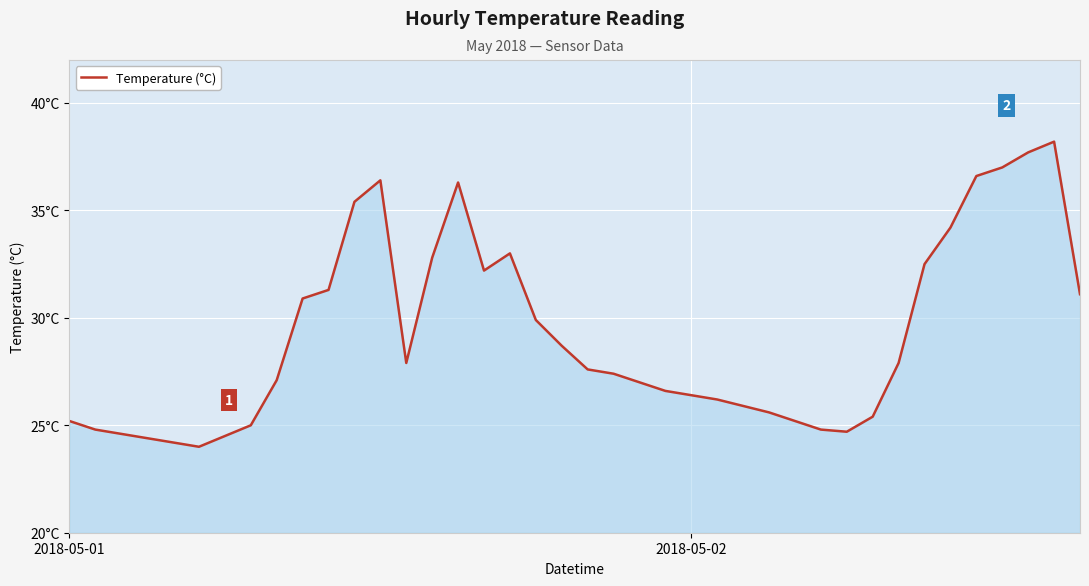

Does the chart have visible grid lines?

Yes